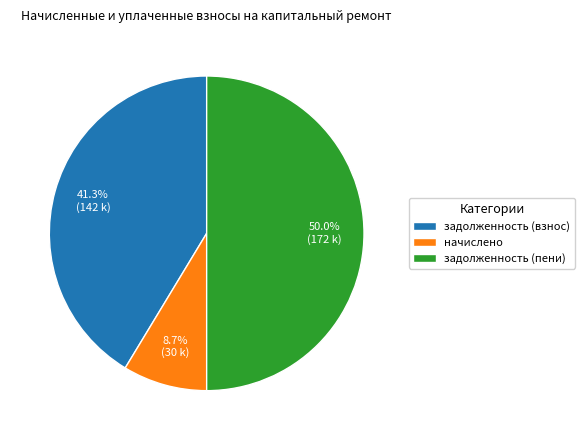

Rank the categories by value from highest to lowest.

задолженность (пени), задолженность (взнос), начислено